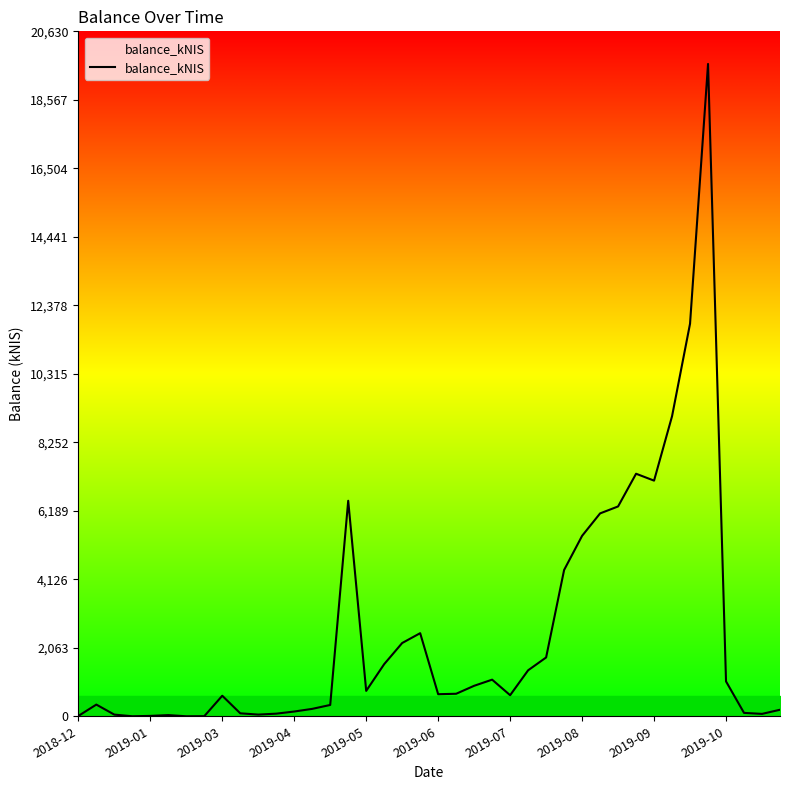

Reading left to right, extract all data points from this chart.

9.9	352.1	50.2	0.3	11.4	35.5	0.0	2.8	618.1	89.1	50.9	78.9	143.0	223.1	340.9	6491.3	765.1	1570.5	2206.7	2503.0	664.9	678.0	918.3	1102.9	634.7	1384.9	1771.3	4405.9	5434.6	6110.7	6320.2	7305.3	7097.8	9038.0	11824.7	19648.3	1050.4	102.1	72.1	196.4